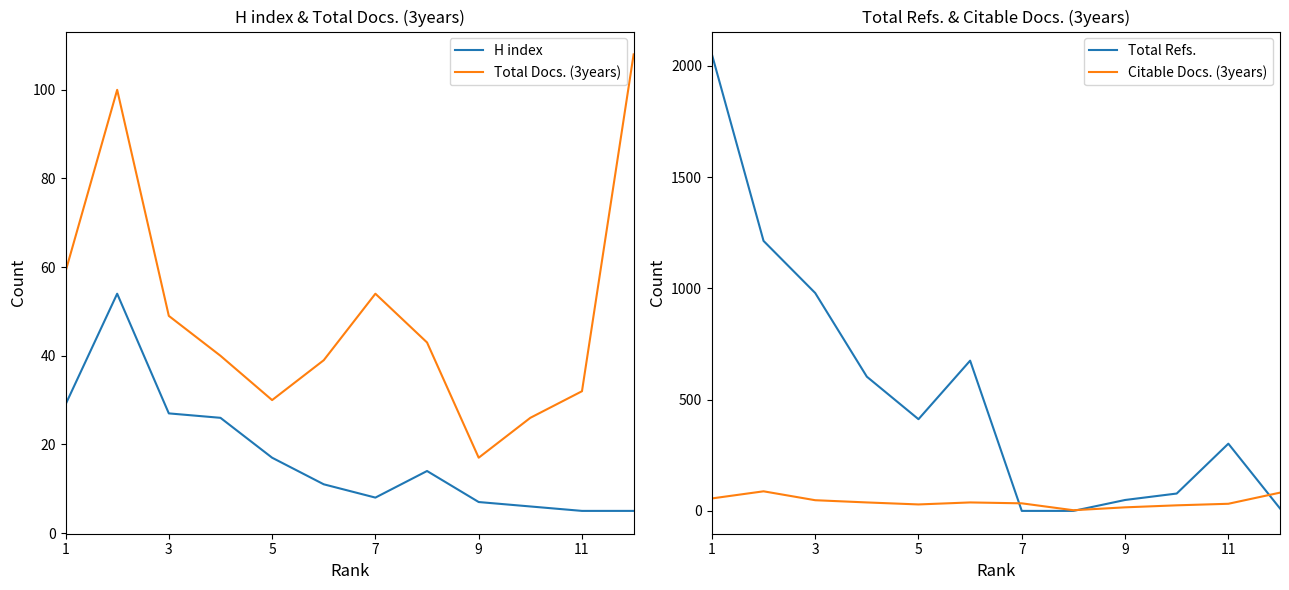

At which label does Total Refs. reach its peak?

1